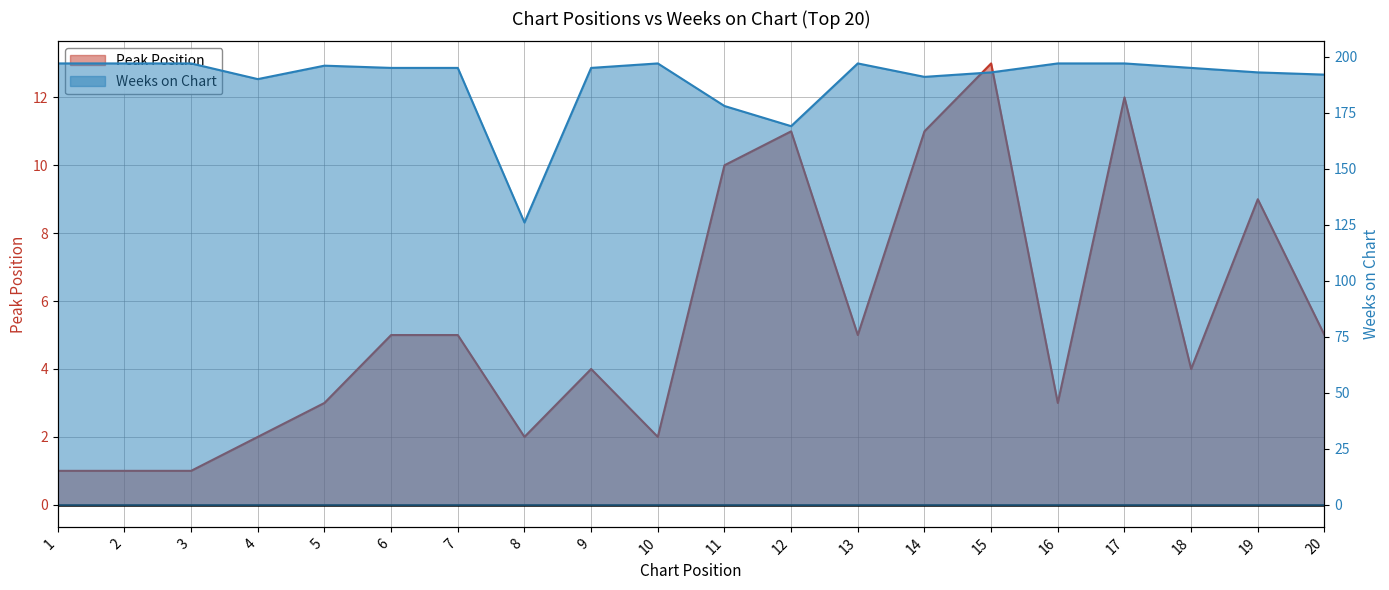

What is the value of the Weeks on Chart point at the 18th from the left?

195